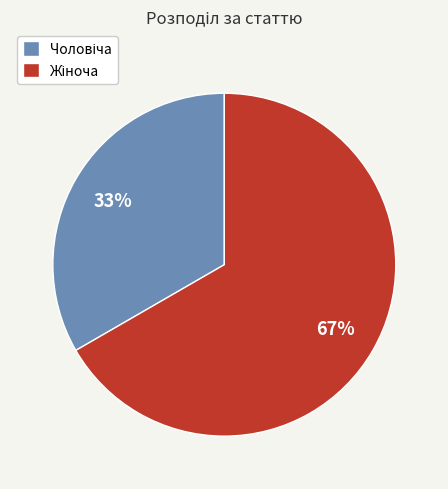

How many slices are in this pie chart?

2